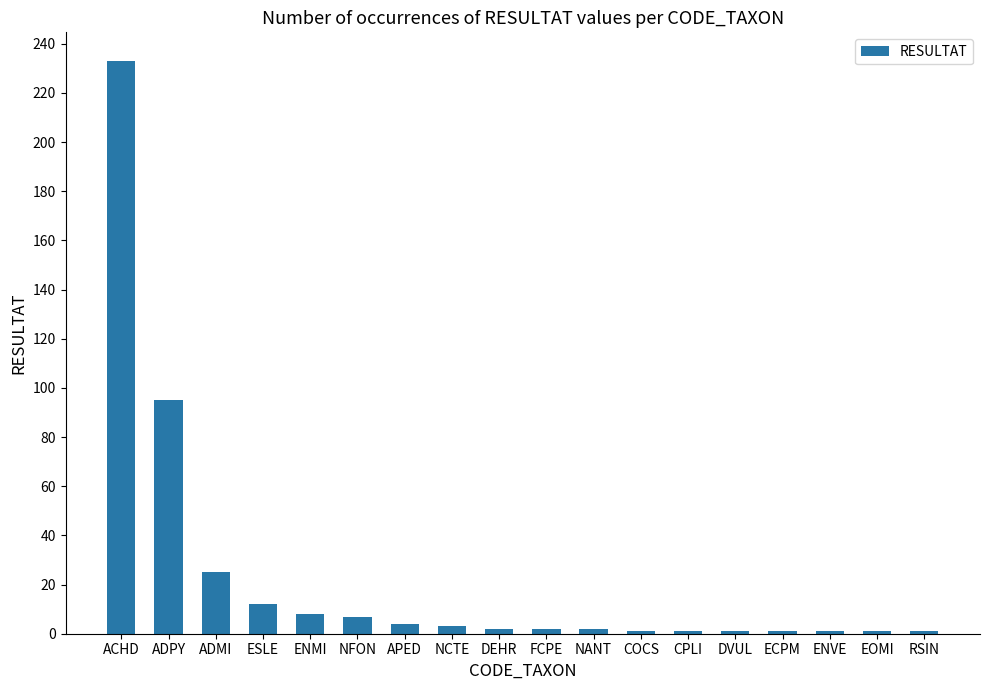

What is the sum of the values at ECPM and CPLI?

2